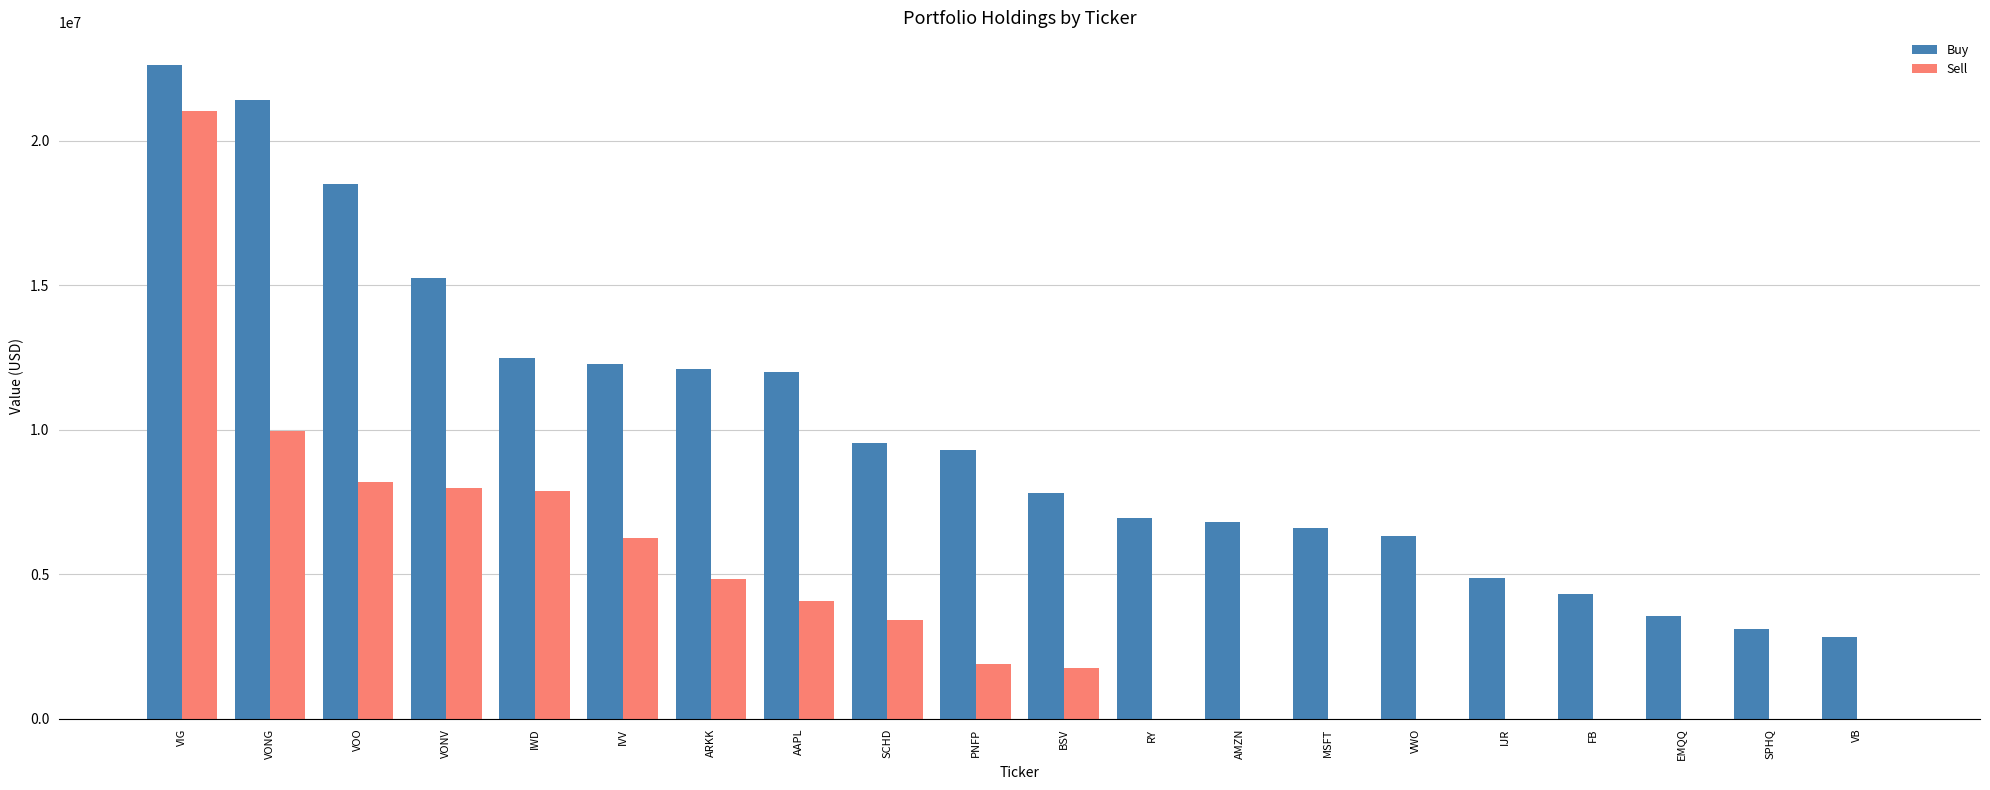

The Sell series shows 0 at IJR. True or false?

True